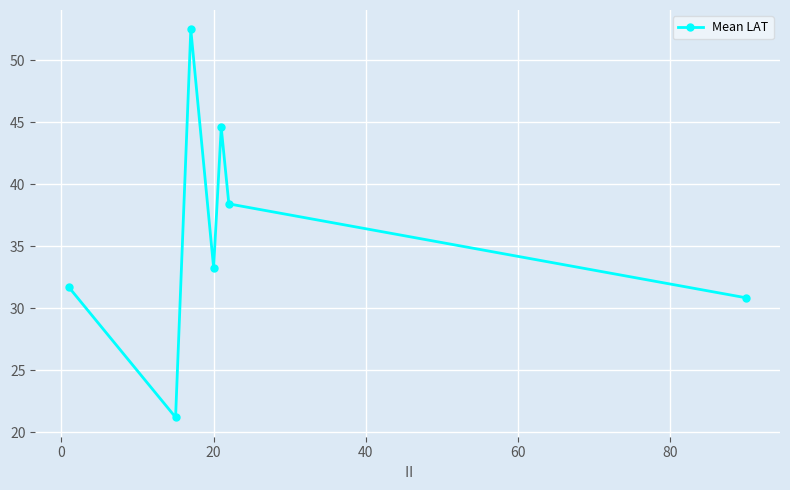

Does the chart have visible grid lines?

Yes